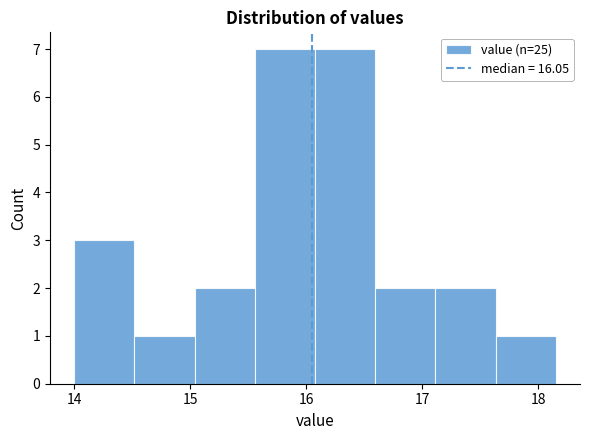

Reading left to right, transcribe this chart: for each bar, give the range it covers on the x-axis and its height. Neither the bar edges nor the heights are printed on the chart, so give them approximately, as read against the axes.

14.0 to 14.5: 3
14.5 to 15.0: 1
15.0 to 15.6: 2
15.6 to 16.1: 7
16.1 to 16.6: 7
16.6 to 17.1: 2
17.1 to 17.6: 2
17.6 to 18.2: 1